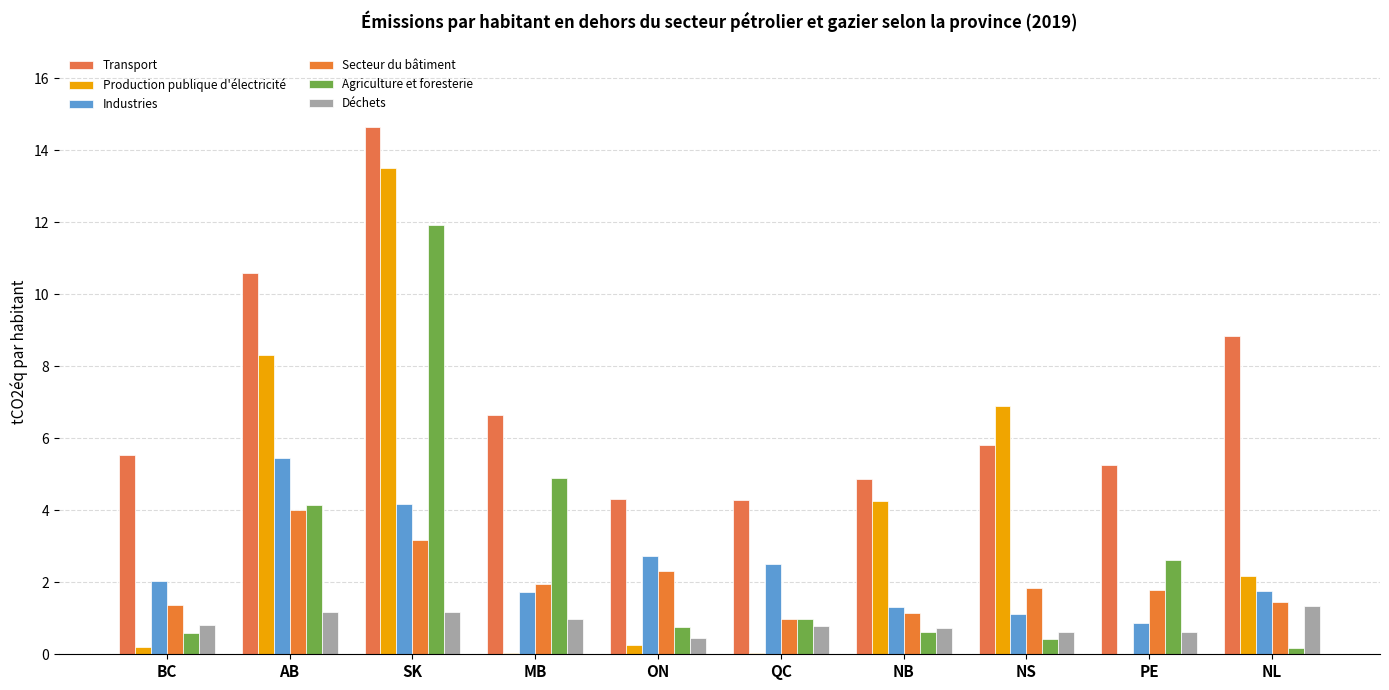

Reading right to left, what are all the values shown in this chart?

Transport: NL=8.8	PE=5.3	NS=5.8	NB=4.9	QC=4.3	ON=4.3	MB=6.7	SK=14.6	AB=10.6	BC=5.5
Production publique d'électricité: NL=2.2	PE=0.0	NS=6.9	NB=4.3	QC=0.0	ON=0.3	MB=0.0	SK=13.5	AB=8.3	BC=0.2
Industries: NL=1.8	PE=0.9	NS=1.1	NB=1.3	QC=2.5	ON=2.7	MB=1.7	SK=4.2	AB=5.4	BC=2.0
Secteur du bâtiment: NL=1.4	PE=1.8	NS=1.8	NB=1.1	QC=1.0	ON=2.3	MB=1.9	SK=3.2	AB=4.0	BC=1.4
Agriculture et foresterie: NL=0.2	PE=2.6	NS=0.4	NB=0.6	QC=1.0	ON=0.8	MB=4.9	SK=11.9	AB=4.1	BC=0.6
Déchets: NL=1.3	PE=0.6	NS=0.6	NB=0.7	QC=0.8	ON=0.5	MB=1.0	SK=1.2	AB=1.2	BC=0.8